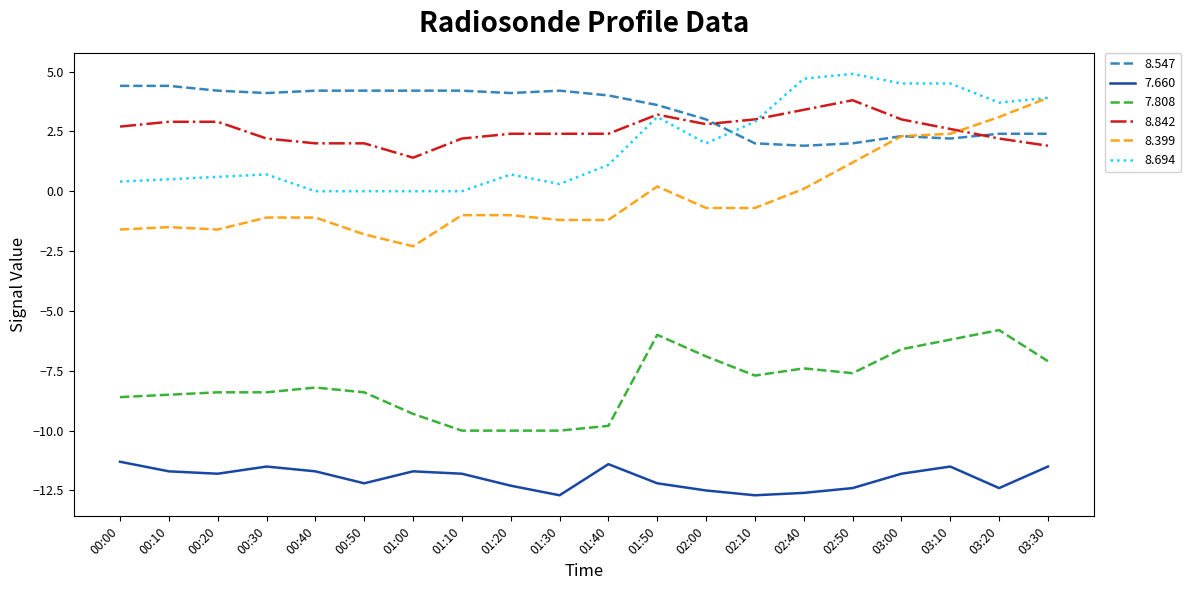

What is the difference between the second highest and minimum values in the 8.842 series?

2.0